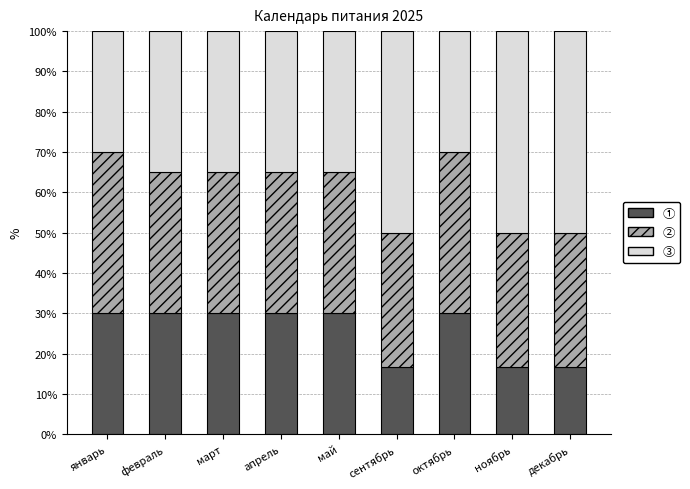

What is the approximate value of ① at март?

30.0